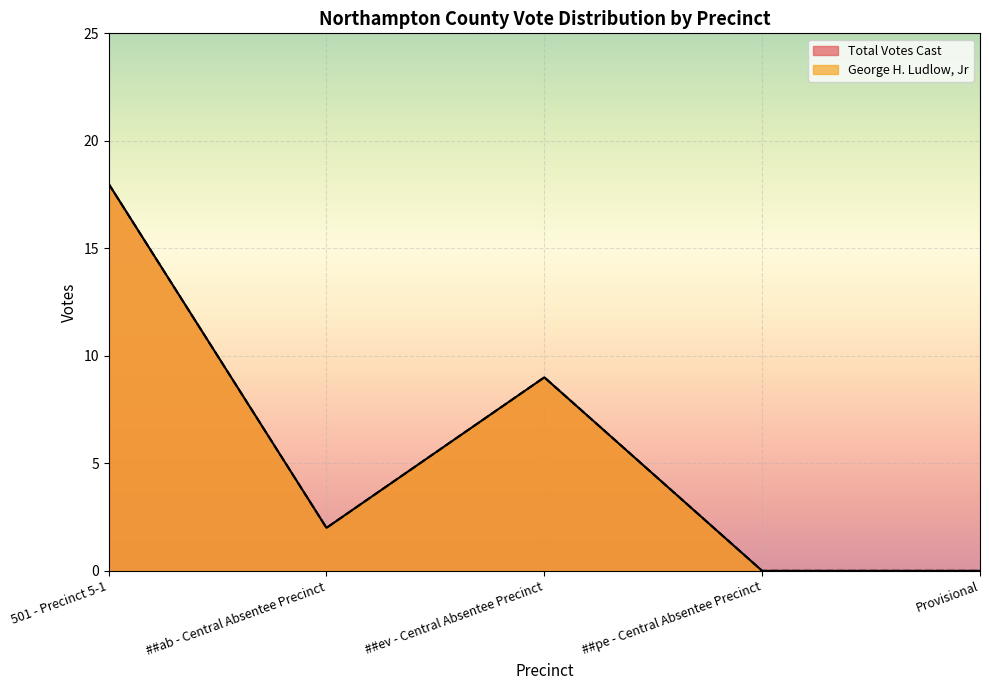

What is the label of the 3rd point from the right?

##ev - Central Absentee Precinct